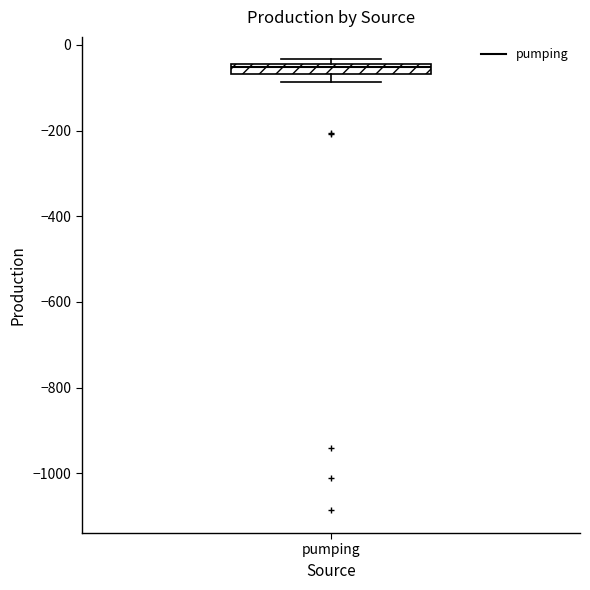

Where is the lower edge of the box for pumping on the y-axis? The values are not printed on the chart, so give them approximately, as read against the axis.

-60